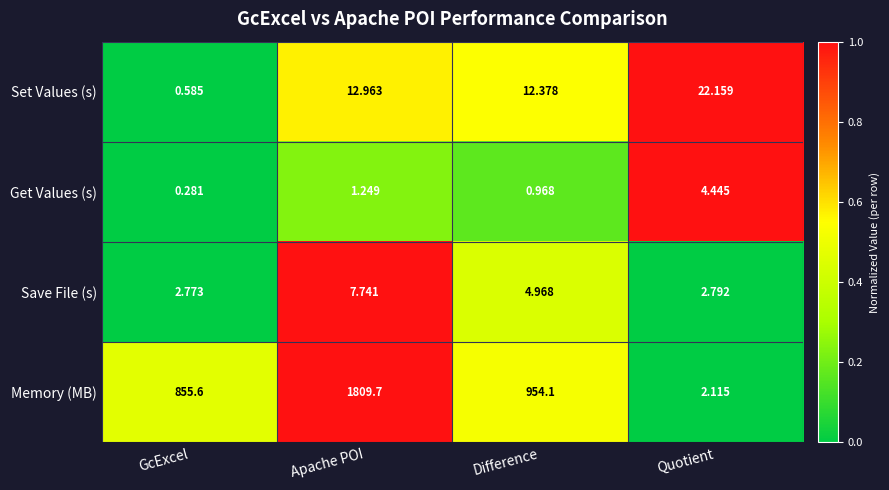

How many distinct data groups are displayed?

4